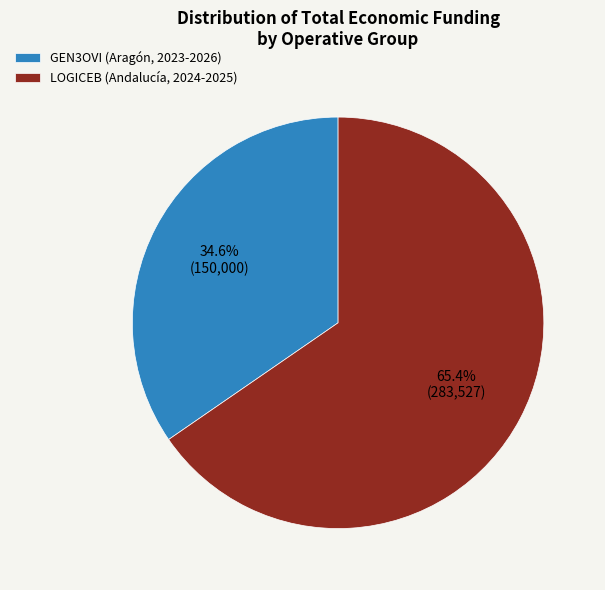

What is the ratio of the value at GEN3OVI (Aragón, 2023-2026) to the value at LOGICEB (Andalucía, 2024-2025)?

0.5